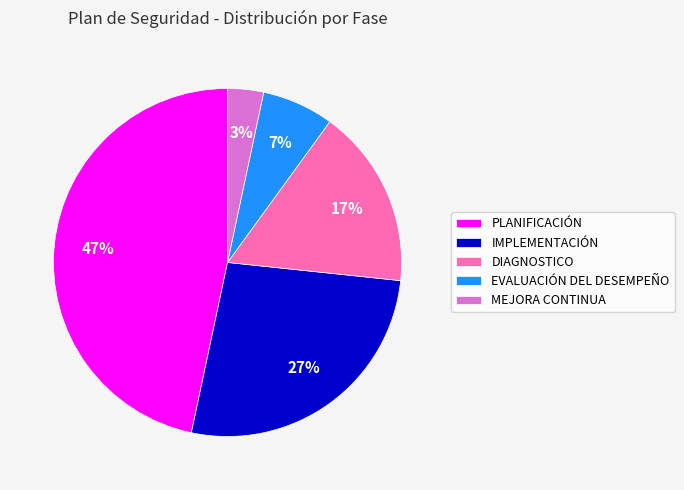

Is it true that DIAGNOSTICO is 17% of the pie?

True